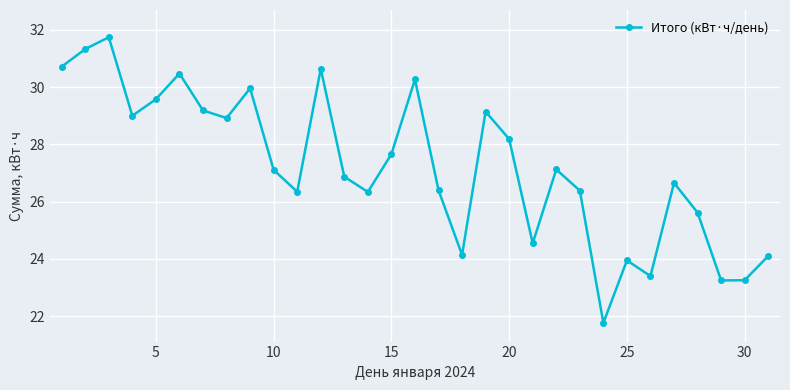

What is the sum of all values?

844.0